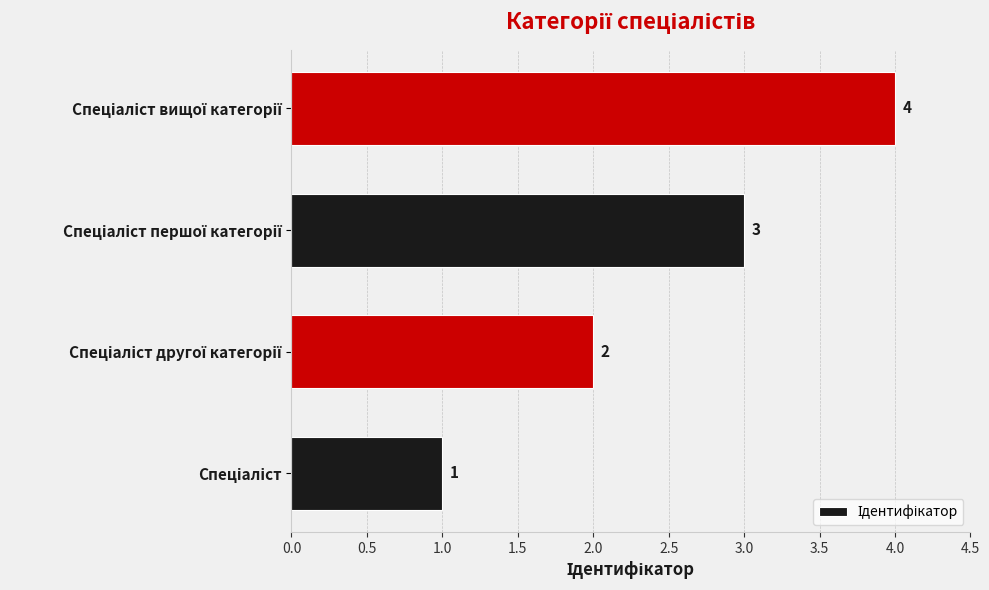

What is the sum of all values?

10